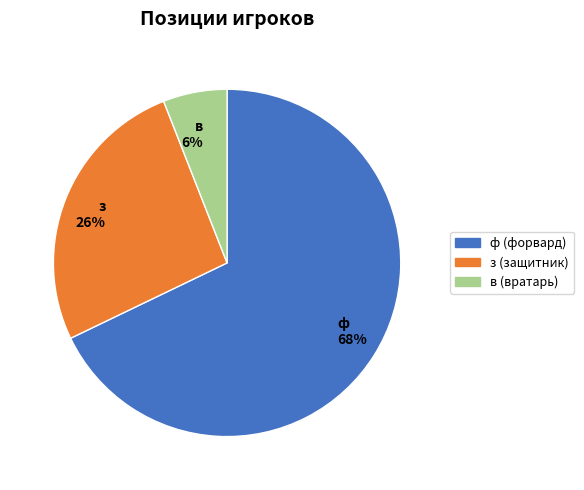

What percentage is the в slice, to the nearest percent?

6%